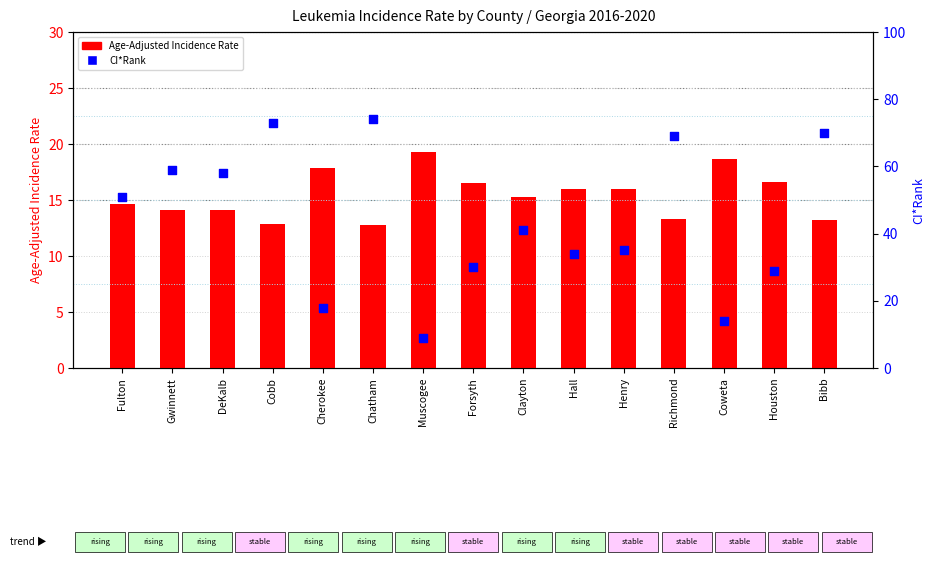

At how many categories does at least one series exceed 24?

12